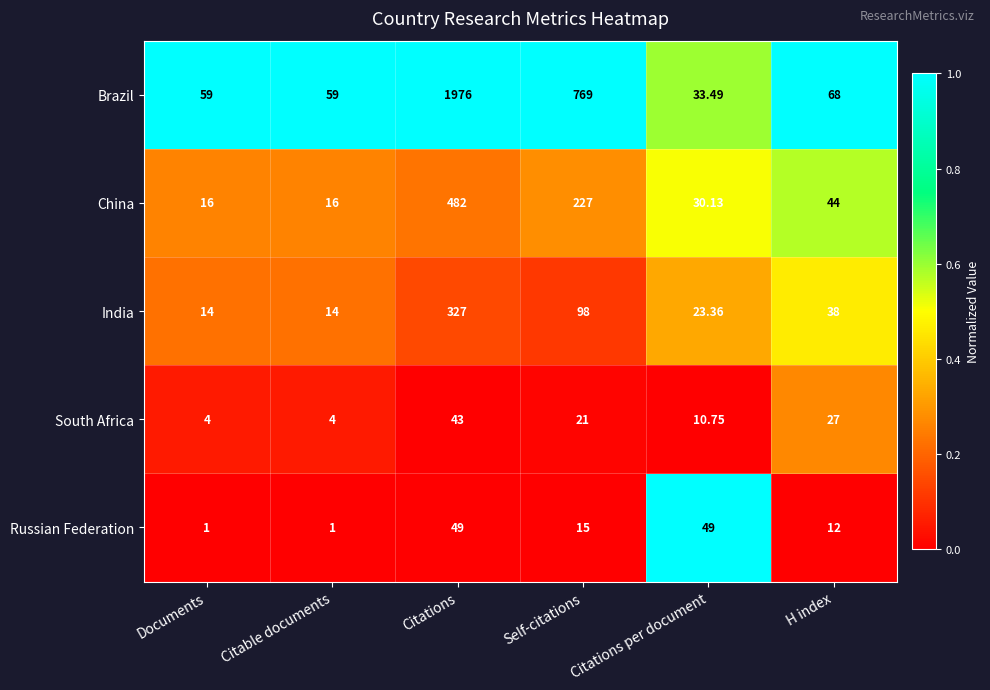

Which label corresponds to the largest value in the chart?

Citations